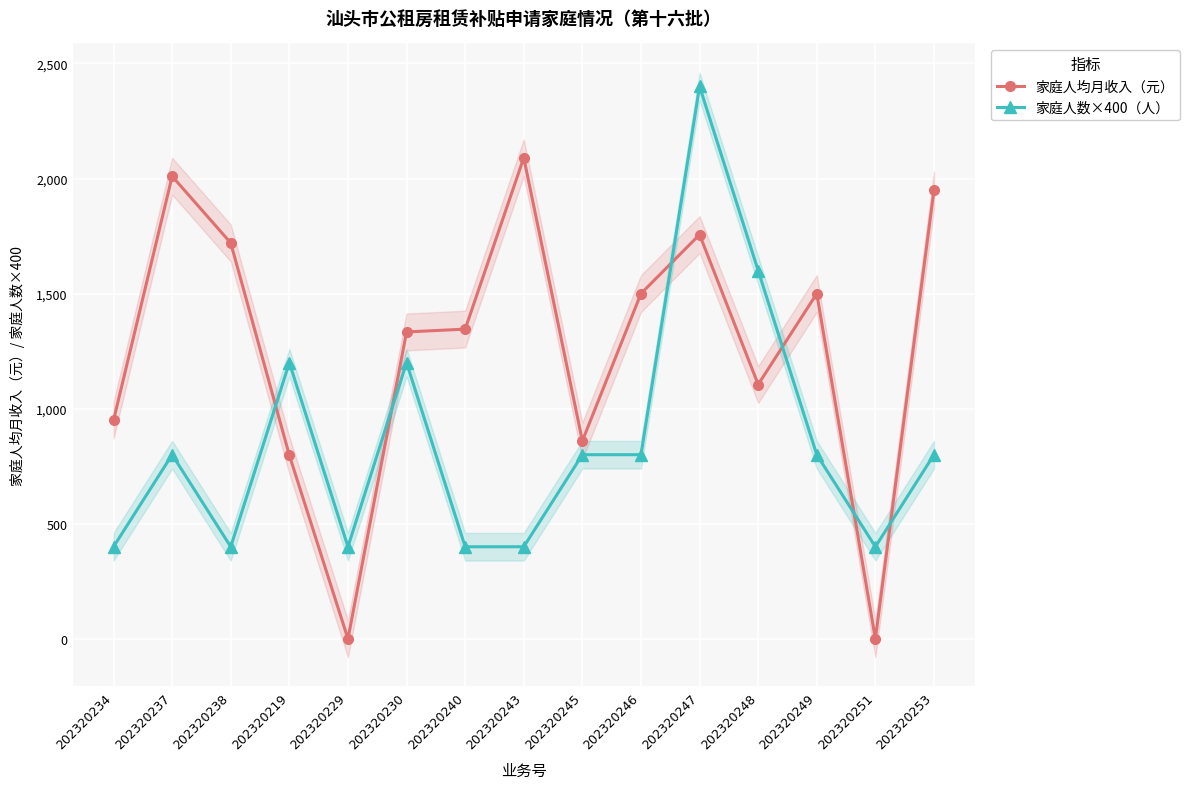

True or false: 家庭人数×400（人） and 家庭人均月收入（元） intersect in this chart.

True